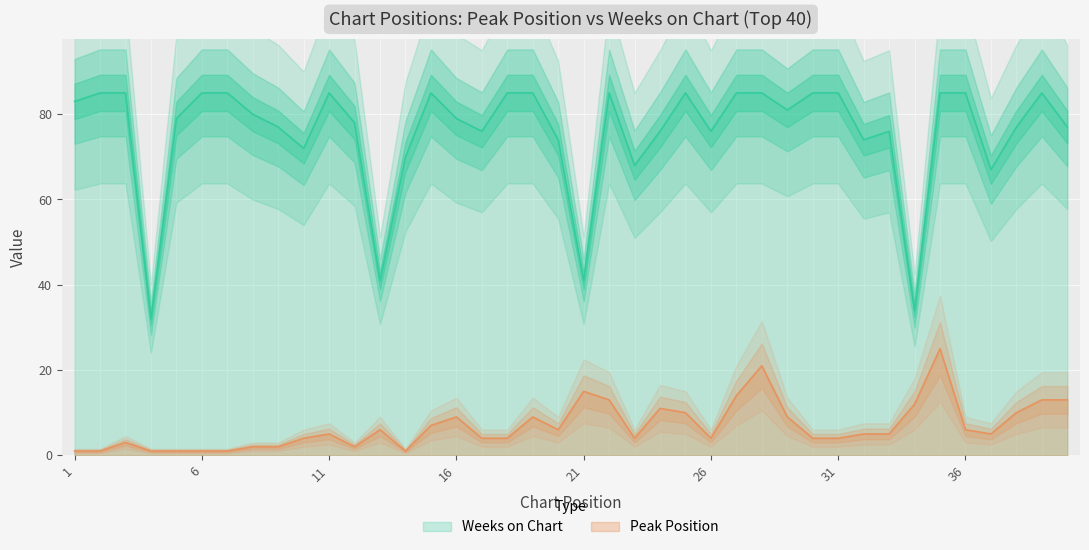

True or false: Peak Position and Weeks on Chart intersect in this chart.

False